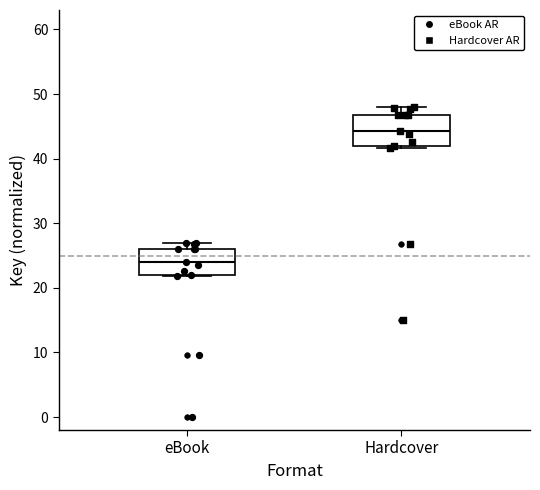

Reading left to right, transcribe this box plot: for each box, give where its median line is, the range the box spans, and where its two whiskers end, as read against the y-axis. The values are not printed on the chart, so give them approximately, as read against the axis.

eBook: median 24, box 22 to 26, whiskers 22 to 27
Hardcover: median 44, box 42 to 47, whiskers 42 (just below the box's lower edge) to 48